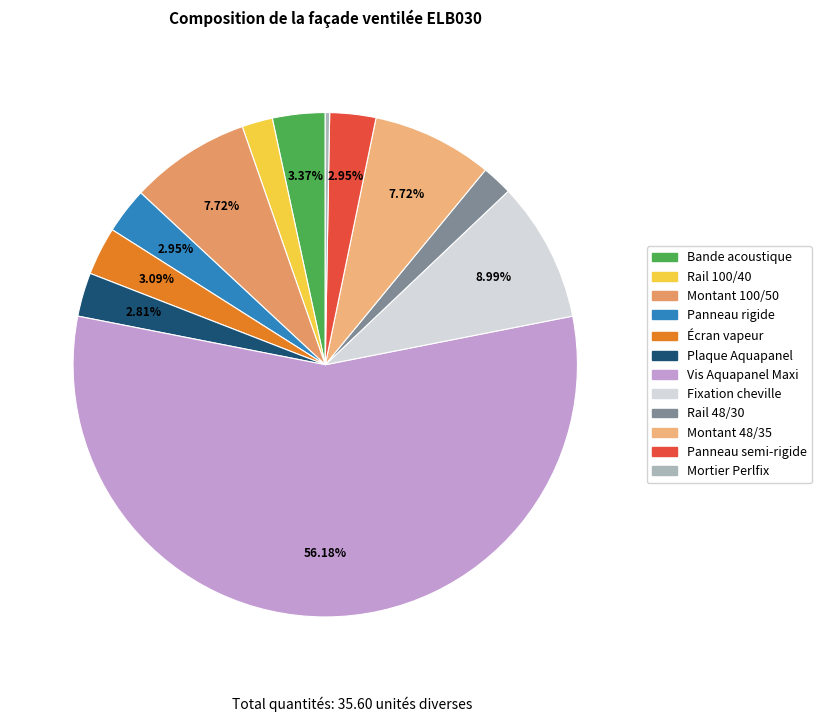

How many slices are in this pie chart?

12